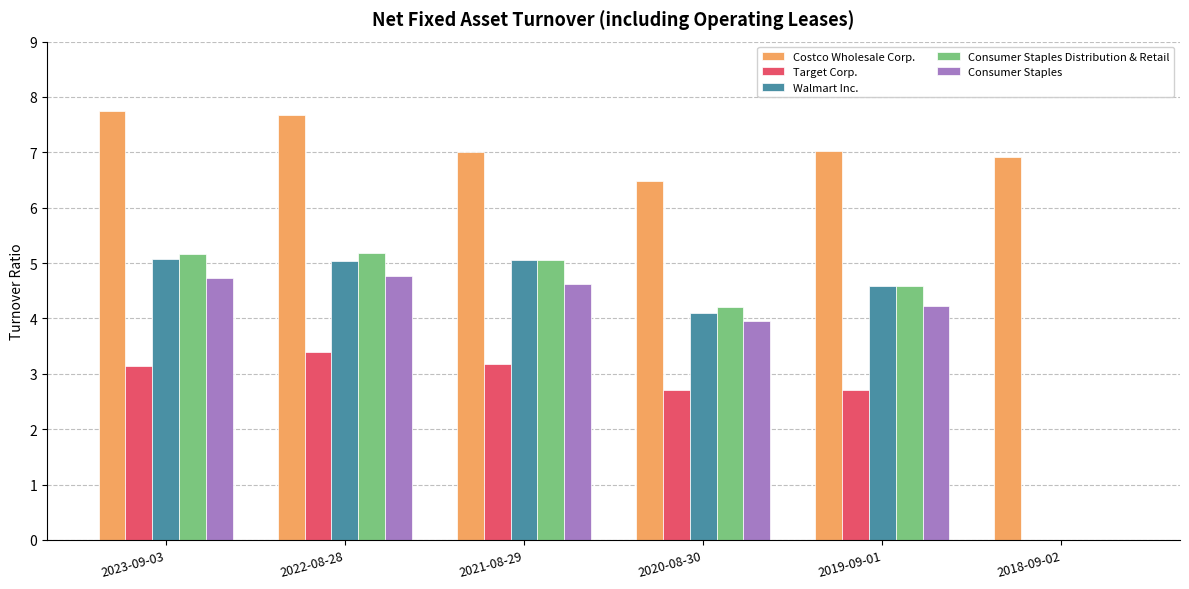

How many groups of bars are there?

6